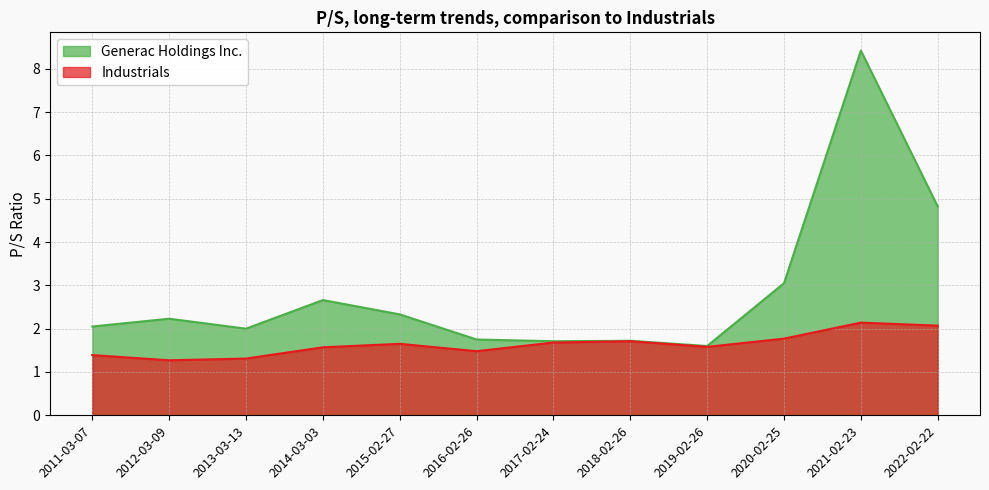

Reading right to left, extract all data points from this chart.

Generac Holdings Inc.: 4.8	8.4	3.0	1.6	1.7	1.7	1.8	2.3	2.7	2.0	2.2	2.0
Industrials: 2.1	2.1	1.8	1.6	1.7	1.7	1.5	1.6	1.6	1.3	1.3	1.4